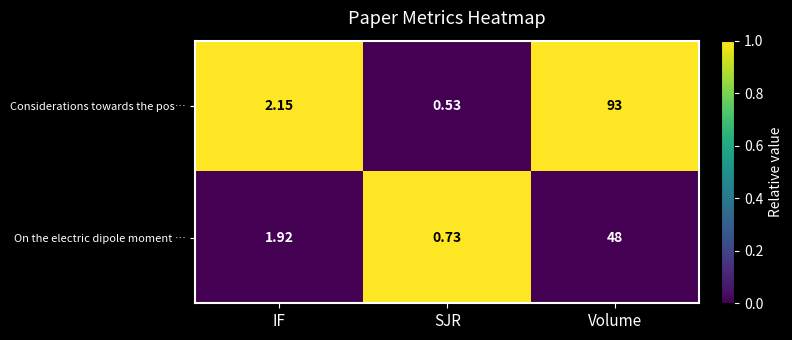

How many categories are shown in the chart?

3